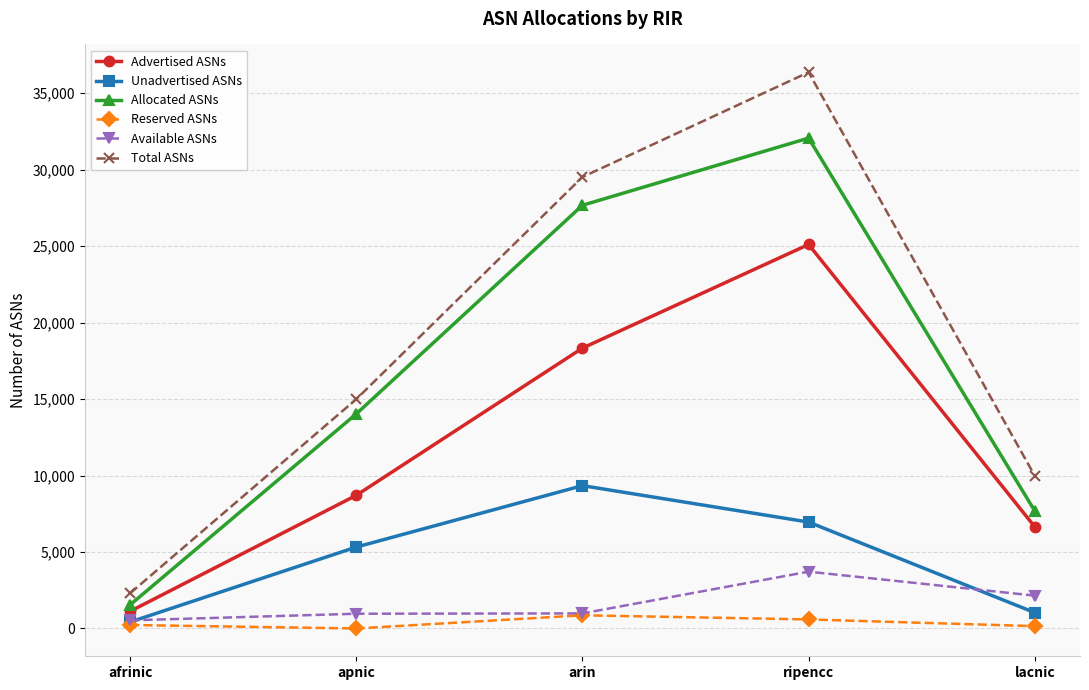

At which label is Advertised ASNs closest to 13117?

apnic